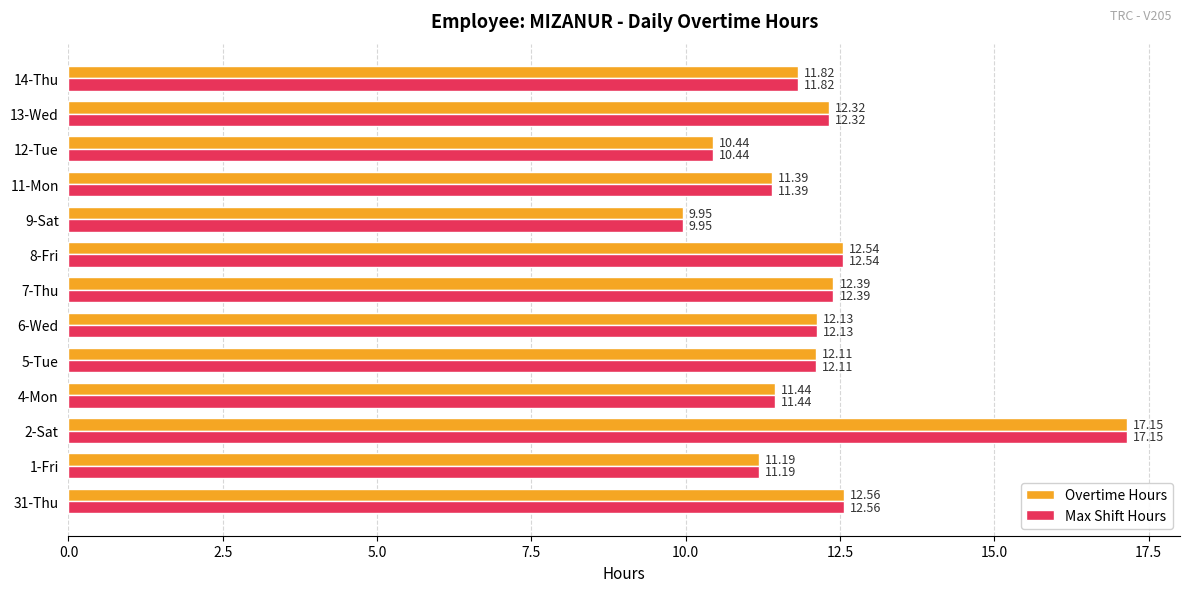

At which category is the sum across all series the highest?

2-Sat